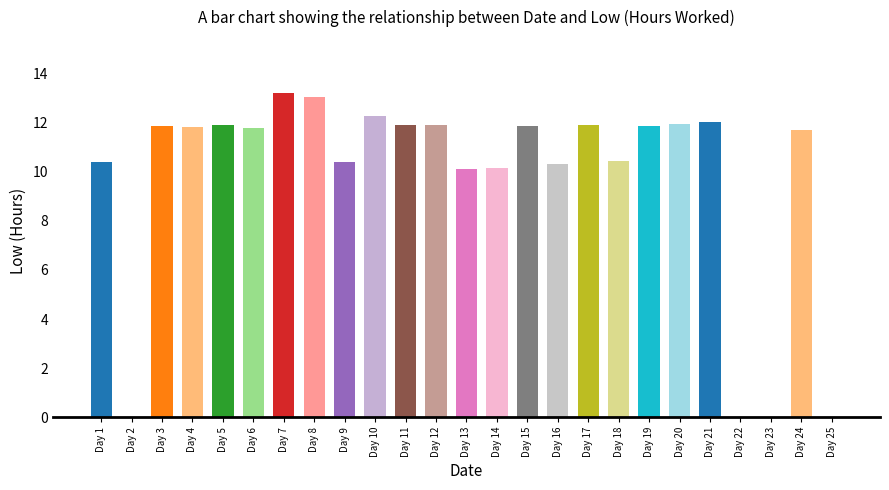

Which has a higher value, Day 25 or Day 19?

Day 19